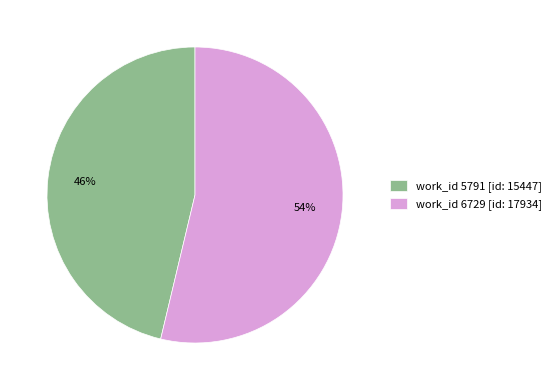

To the nearest percent, what portion does work_id 5791 [id: 15447] represent?

46%